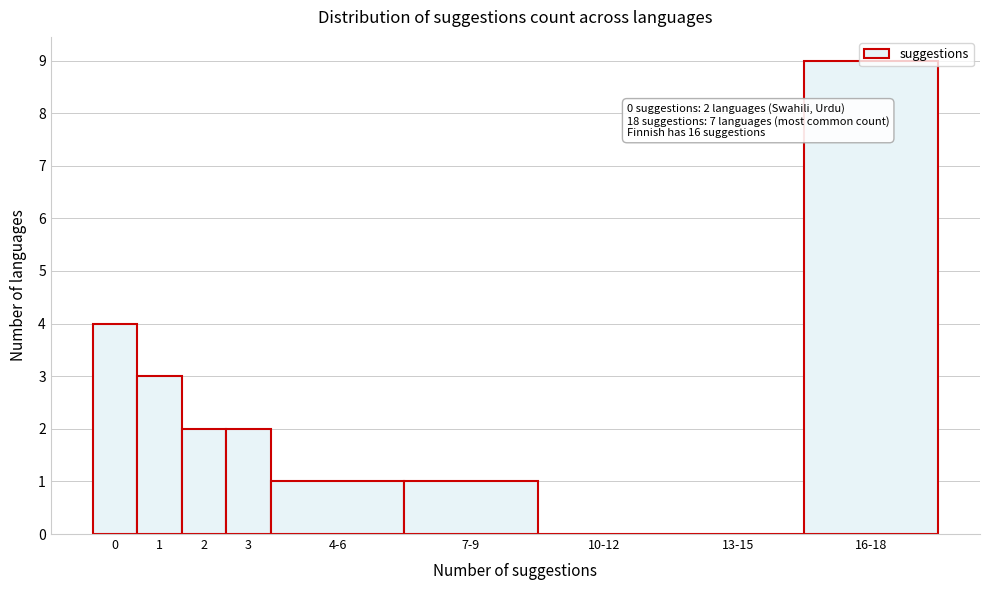

At which category does the chart reach its peak across all series?

16-18